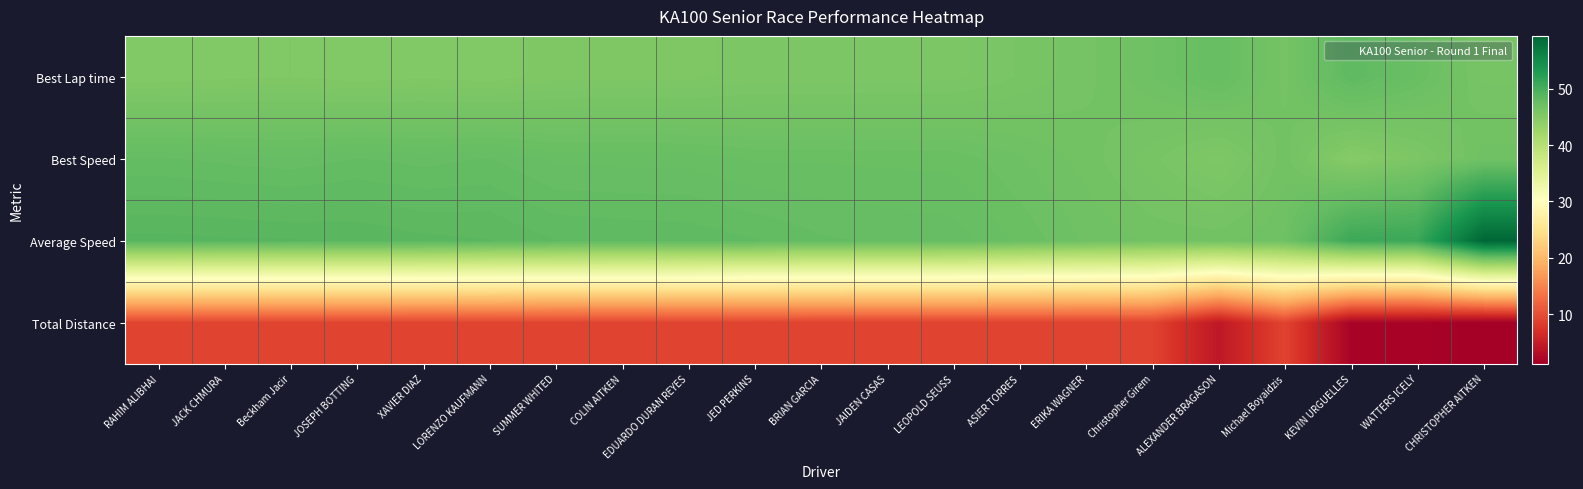

Reading left to right, what are all the values shown in this chart?

Best Lap time: RAHIM ALIBHAI=45.2	JACK CHMURA=45.2	Beckham Jacir=45.3	JOSEPH BOTTING=45.2	XAVIER DIAZ=45.3	LORENZO KAUFMANN=45.2	SUMMER WHITED=45.4	COLIN AITKEN=45.5	EDUARDO DURAN REYES=45.5	JED PERKINS=45.6	BRIAN GARCIA=45.6	JAIDEN CASAS=45.7	LEOPOLD SEUSS=45.7	ASIER TORRES=46.0	ERIKA WAGNER=46.4	Christopher Girem=46.9	ALEXANDER BRAGASON=47.6	Michael Boyaidzis=46.4	KEVIN URGUELLES=48.3	WATTERS ICELY=47.3	CHRISTOPHER AITKEN=46.2
Best Speed: RAHIM ALIBHAI=47.8	JACK CHMURA=47.8	Beckham Jacir=47.7	JOSEPH BOTTING=47.8	XAVIER DIAZ=47.7	LORENZO KAUFMANN=47.8	SUMMER WHITED=47.5	COLIN AITKEN=47.5	EDUARDO DURAN REYES=47.5	JED PERKINS=47.3	BRIAN GARCIA=47.3	JAIDEN CASAS=47.3	LEOPOLD SEUSS=47.3	ASIER TORRES=46.9	ERIKA WAGNER=46.6	Christopher Girem=46.1	ALEXANDER BRAGASON=45.4	Michael Boyaidzis=46.6	KEVIN URGUELLES=44.7	WATTERS ICELY=45.6	CHRISTOPHER AITKEN=46.8
Average Speed: RAHIM ALIBHAI=48.8	JACK CHMURA=48.8	Beckham Jacir=48.7	JOSEPH BOTTING=48.7	XAVIER DIAZ=48.6	LORENZO KAUFMANN=48.5	SUMMER WHITED=48.3	COLIN AITKEN=48.2	EDUARDO DURAN REYES=48.2	JED PERKINS=48.1	BRIAN GARCIA=47.9	JAIDEN CASAS=47.8	LEOPOLD SEUSS=47.7	ASIER TORRES=47.3	ERIKA WAGNER=46.9	Christopher Girem=46.6	ALEXANDER BRAGASON=46.6	Michael Boyaidzis=46.9	KEVIN URGUELLES=50.9	WATTERS ICELY=51.1	CHRISTOPHER AITKEN=59.4
Total Distance: RAHIM ALIBHAI=9.0	JACK CHMURA=9.0	Beckham Jacir=9.0	JOSEPH BOTTING=9.0	XAVIER DIAZ=9.0	LORENZO KAUFMANN=9.0	SUMMER WHITED=9.0	COLIN AITKEN=9.0	EDUARDO DURAN REYES=9.0	JED PERKINS=9.0	BRIAN GARCIA=9.0	JAIDEN CASAS=9.0	LEOPOLD SEUSS=9.0	ASIER TORRES=9.0	ERIKA WAGNER=9.0	Christopher Girem=9.0	ALEXANDER BRAGASON=4.2	Michael Boyaidzis=9.0	KEVIN URGUELLES=1.8	WATTERS ICELY=1.8	CHRISTOPHER AITKEN=1.2